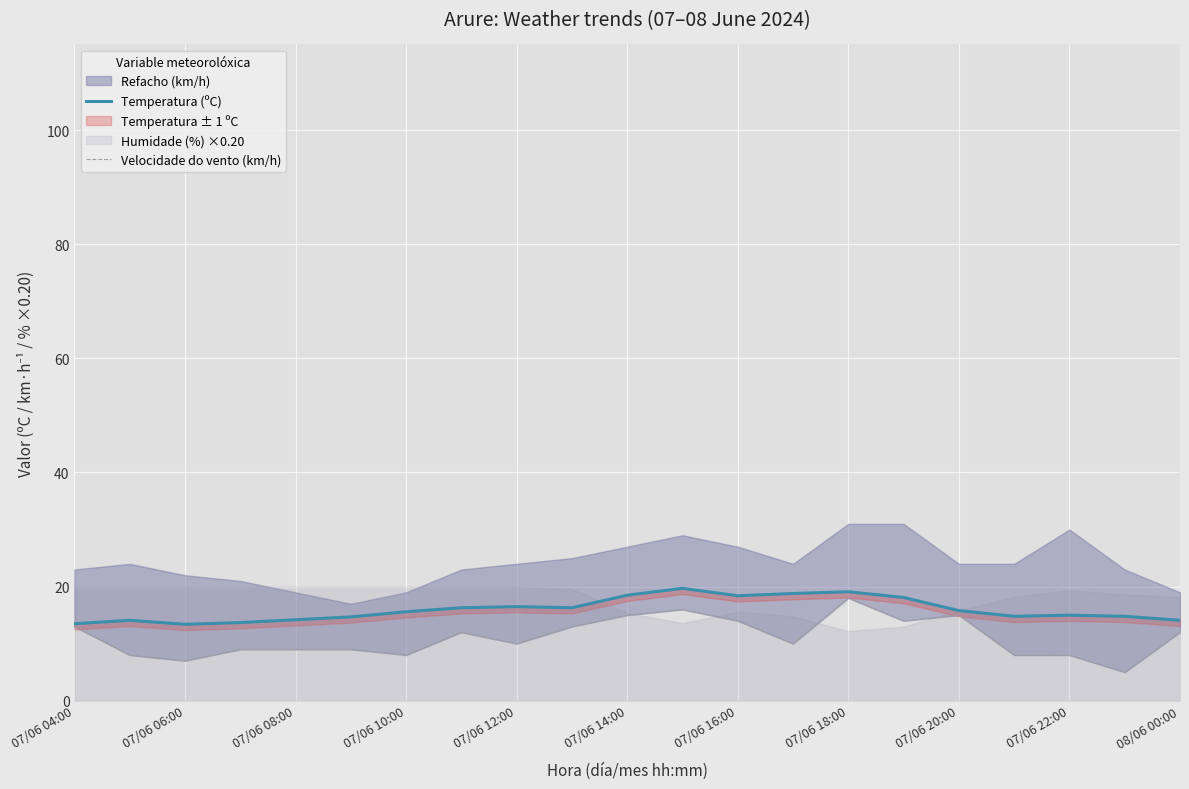

What position from the right is 07/06 18:00?

7